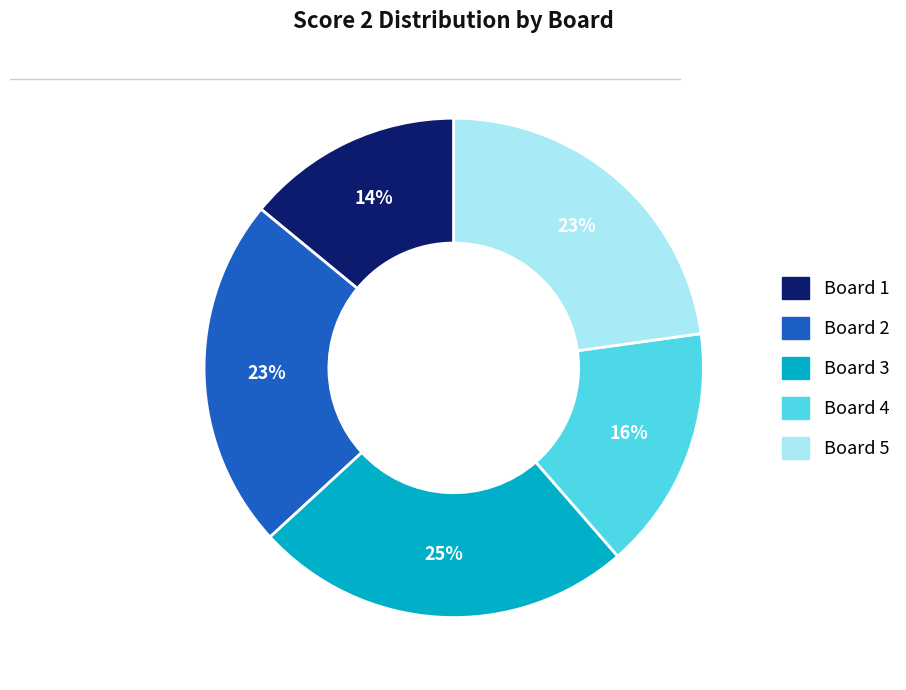

Does any single category account for the majority?

No